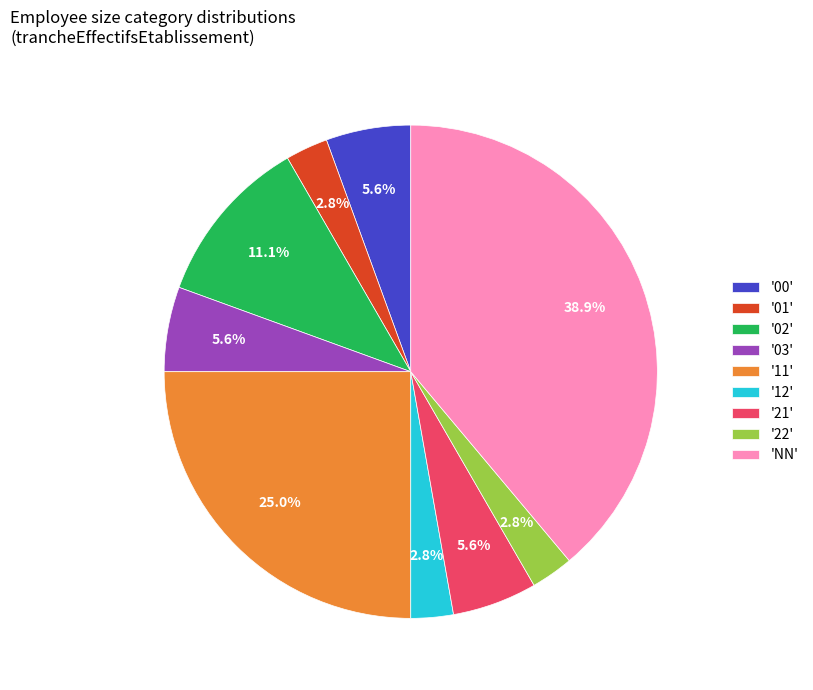

Count the number of slices in the pie.

9